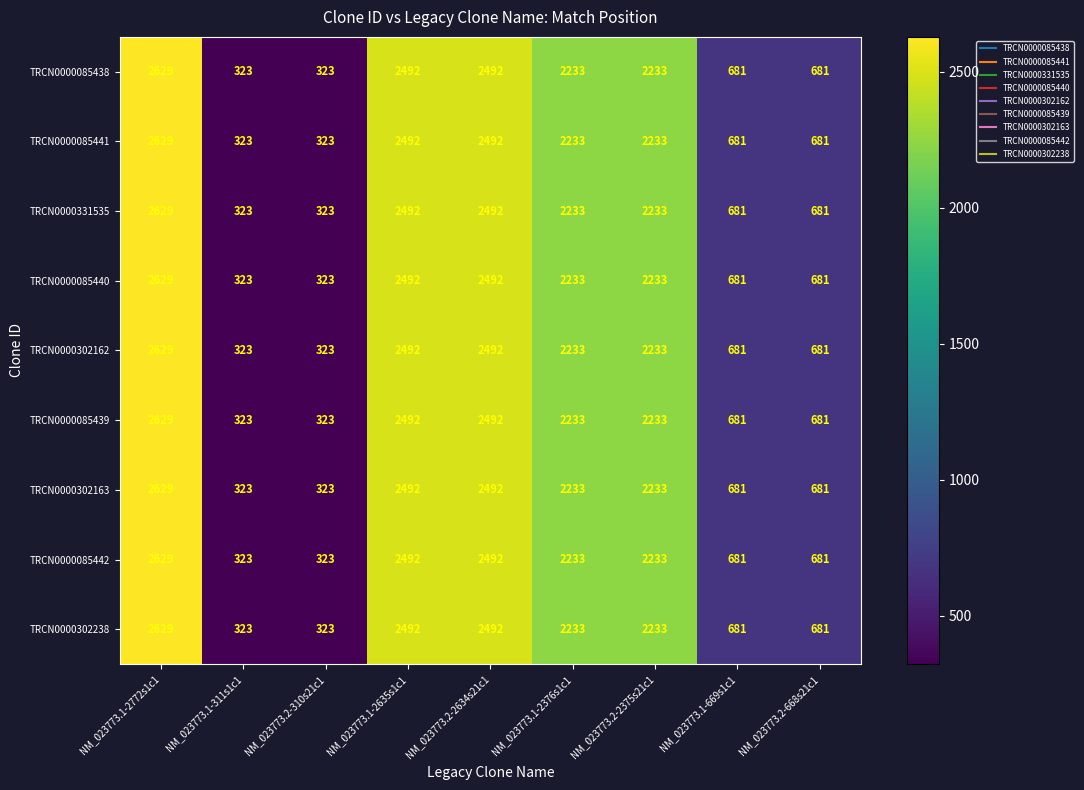

What is the greatest value displayed?

2629